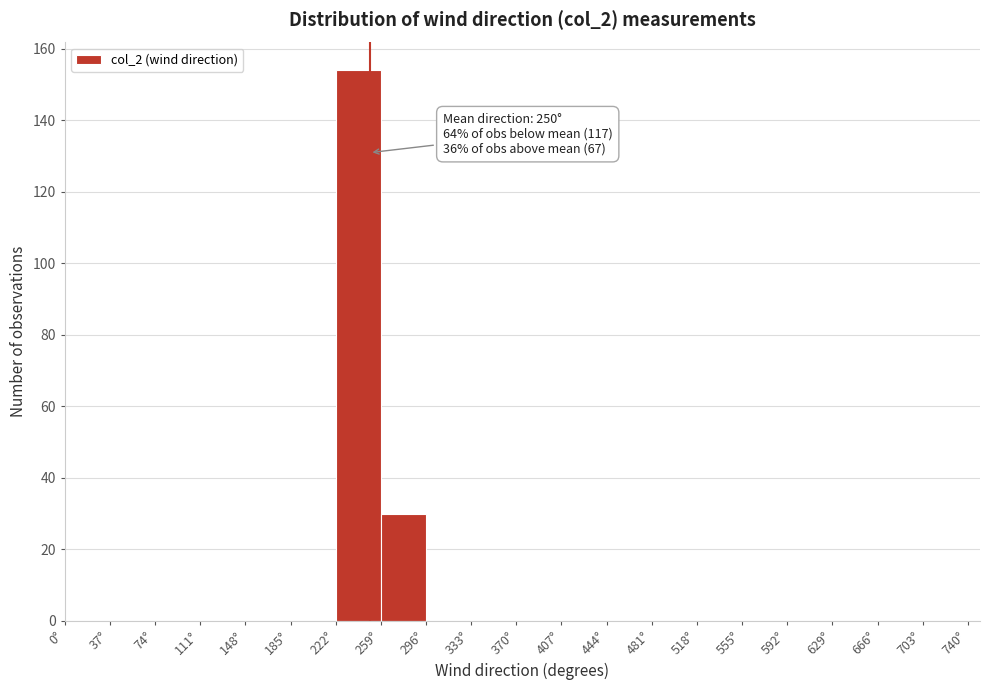

Over which range of the x-axis is the bar tallest?

222 to 259